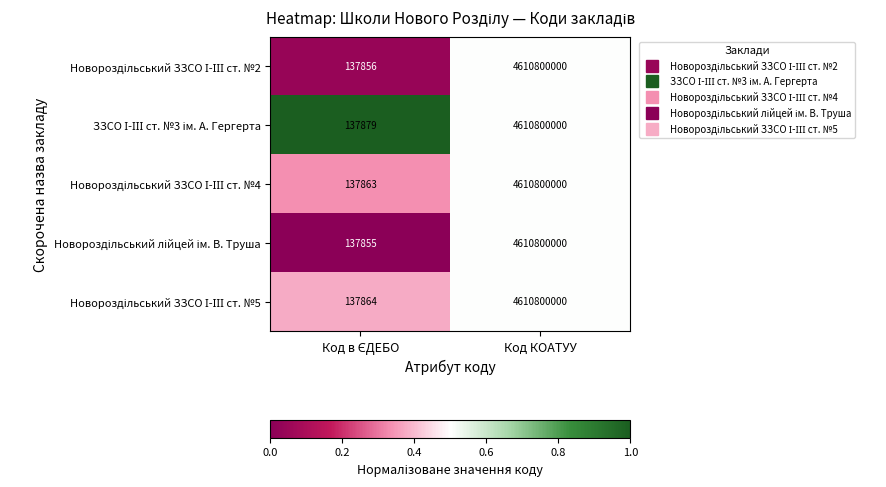

What is the greatest value displayed?

4610800000